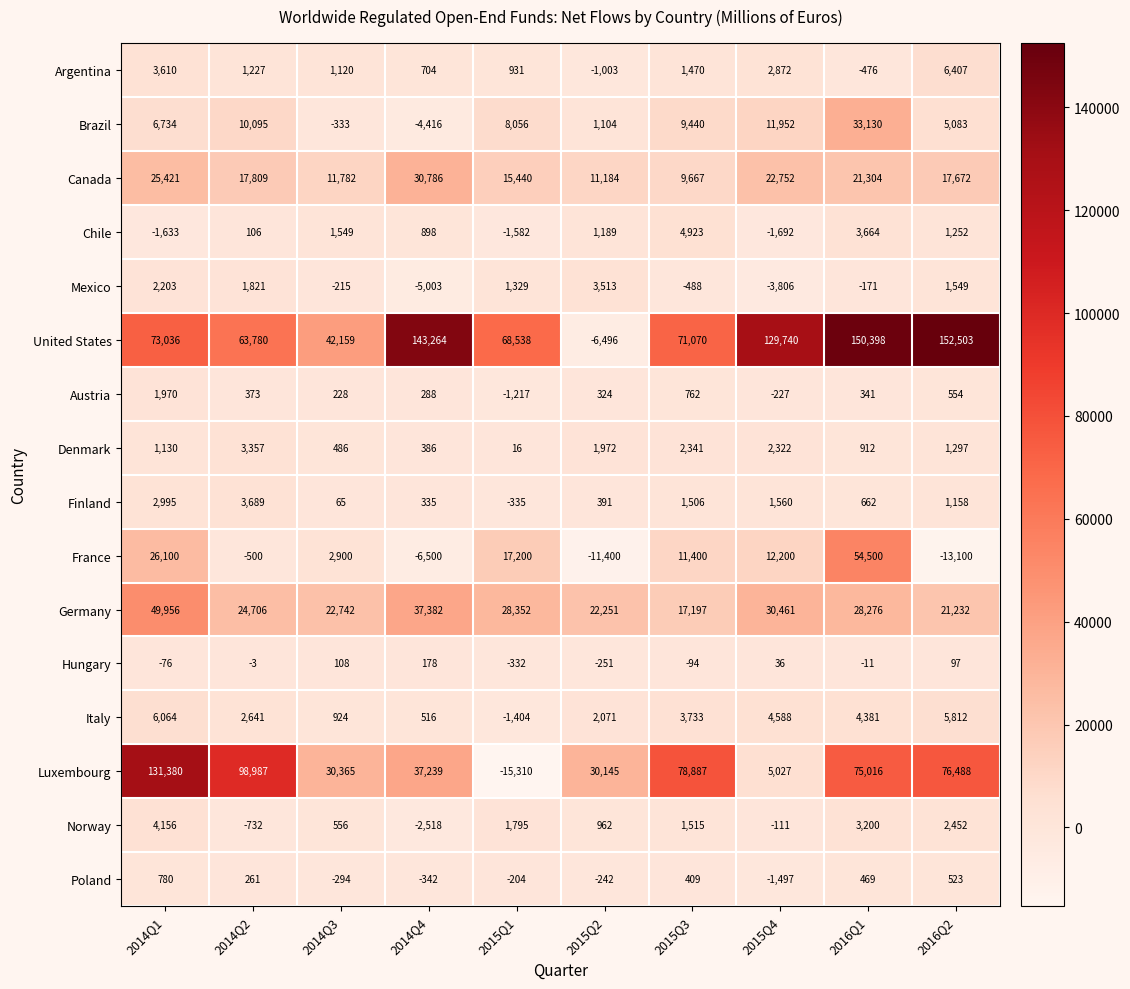

What is the minimum value shown in the chart?

-15310